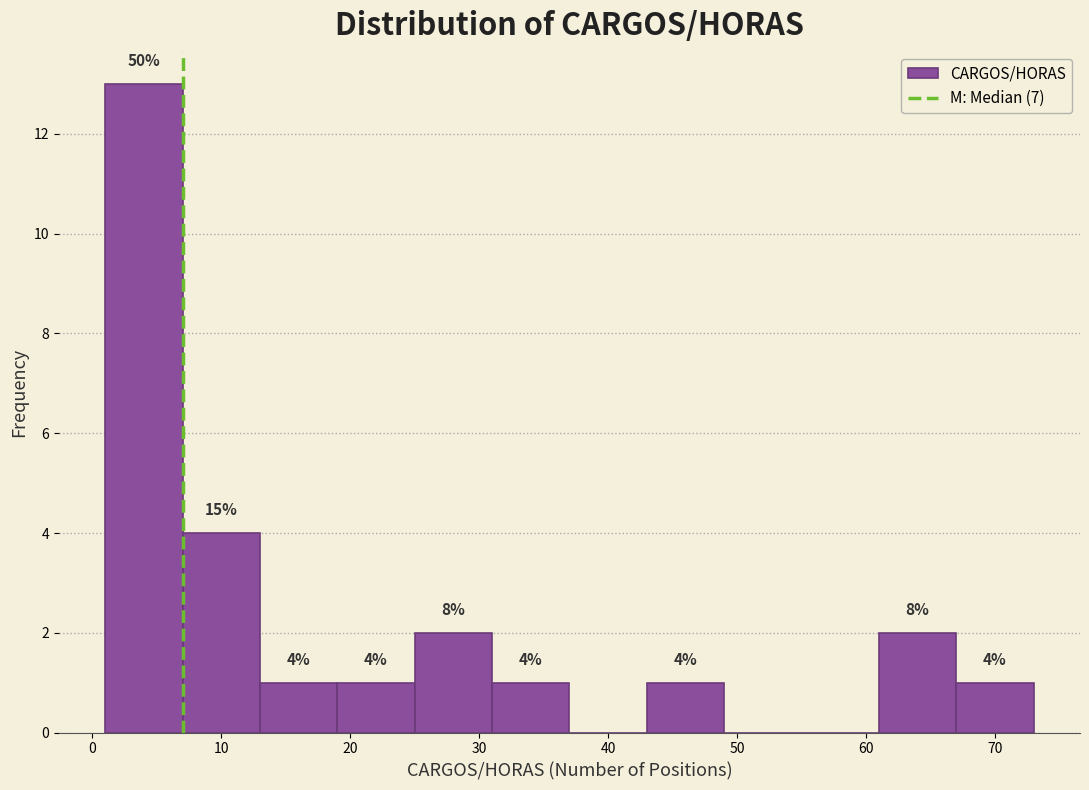

Which range on the x-axis has the tallest bar?

1 to 7